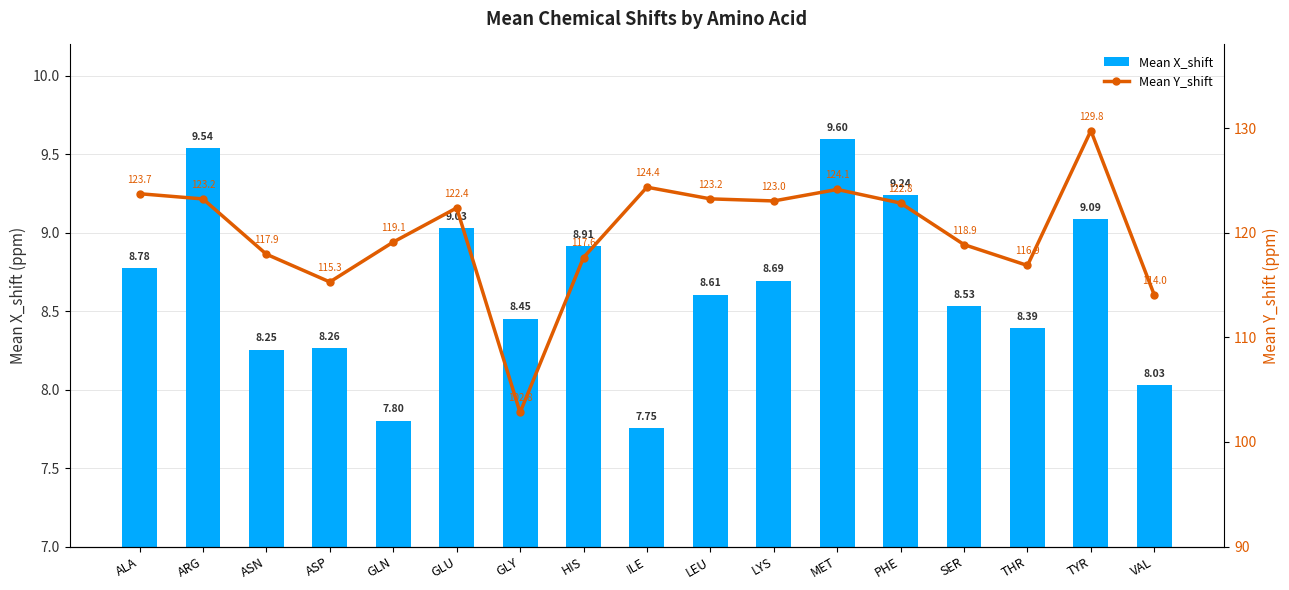

Rank the categories by Mean X_shift value from highest to lowest.

MET, ARG, PHE, TYR, GLU, HIS, ALA, LYS, LEU, SER, GLY, THR, ASP, ASN, VAL, GLN, ILE